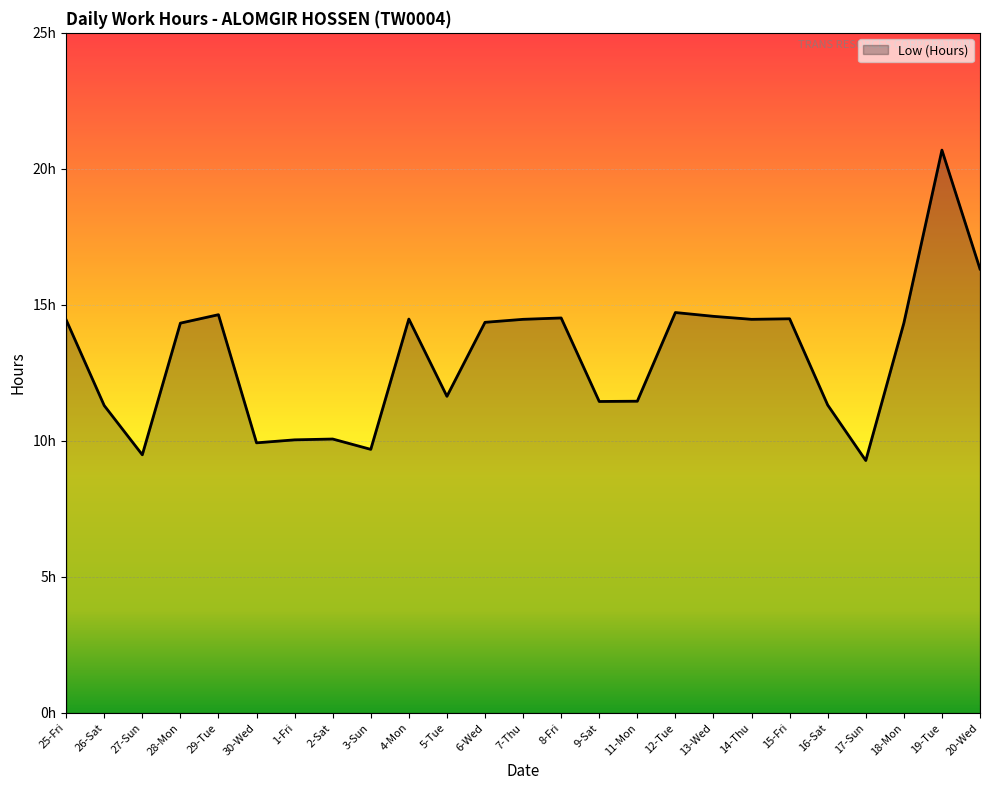

Is it true that the value at 20-Wed is 16.3?

True